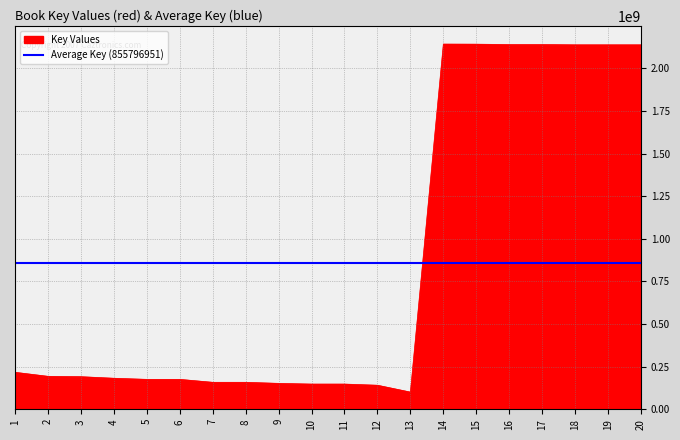

List the labels in order of value, largest first.

14, 15, 17, 16, 19, 18, 20, 1, 2, 3, 4, 5, 6, 7, 8, 9, 10, 11, 12, 13